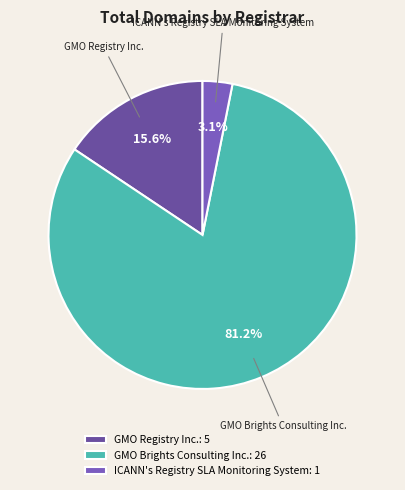

Is it true that GMO Brights Consulting Inc. is 70% of the pie?

False